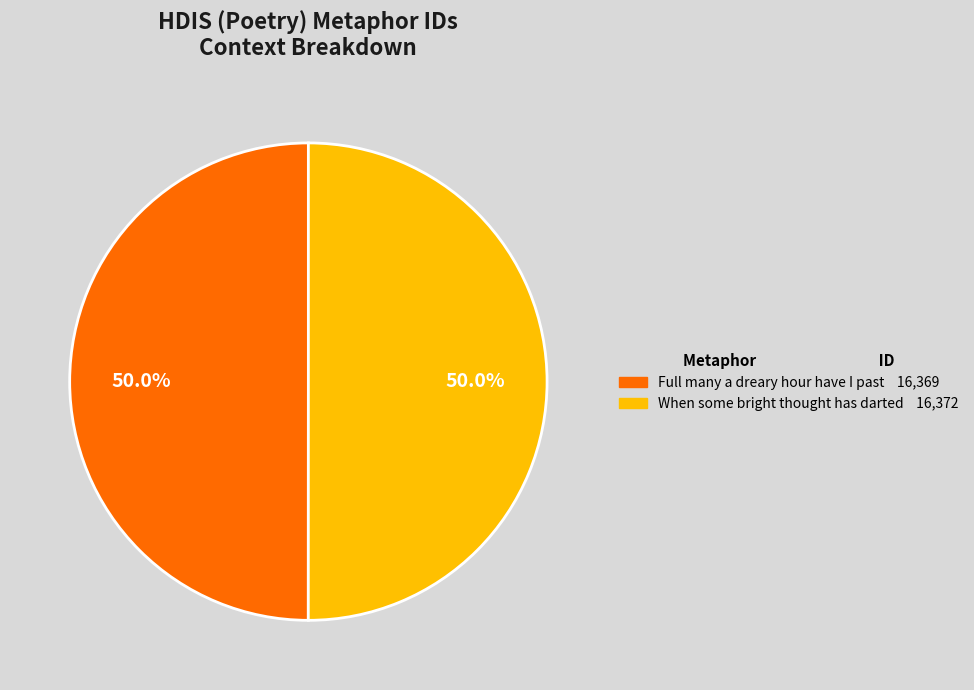

To the nearest percent, what portion does When some bright thought has darted represent?

50%